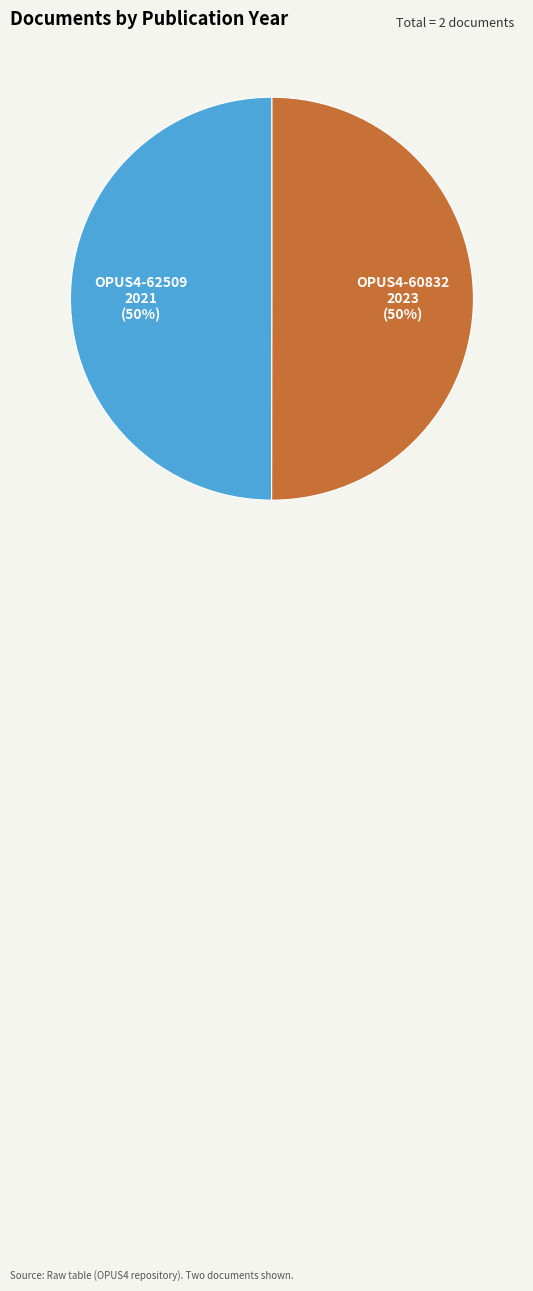

Is it true that OPUS4-60832 is 38% of the pie?

False